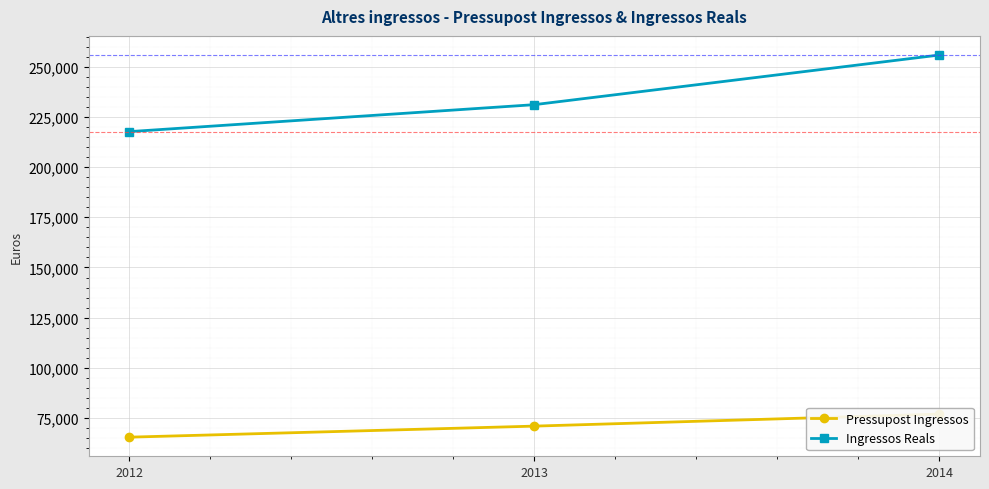

Which category has the highest value across all series?

2014